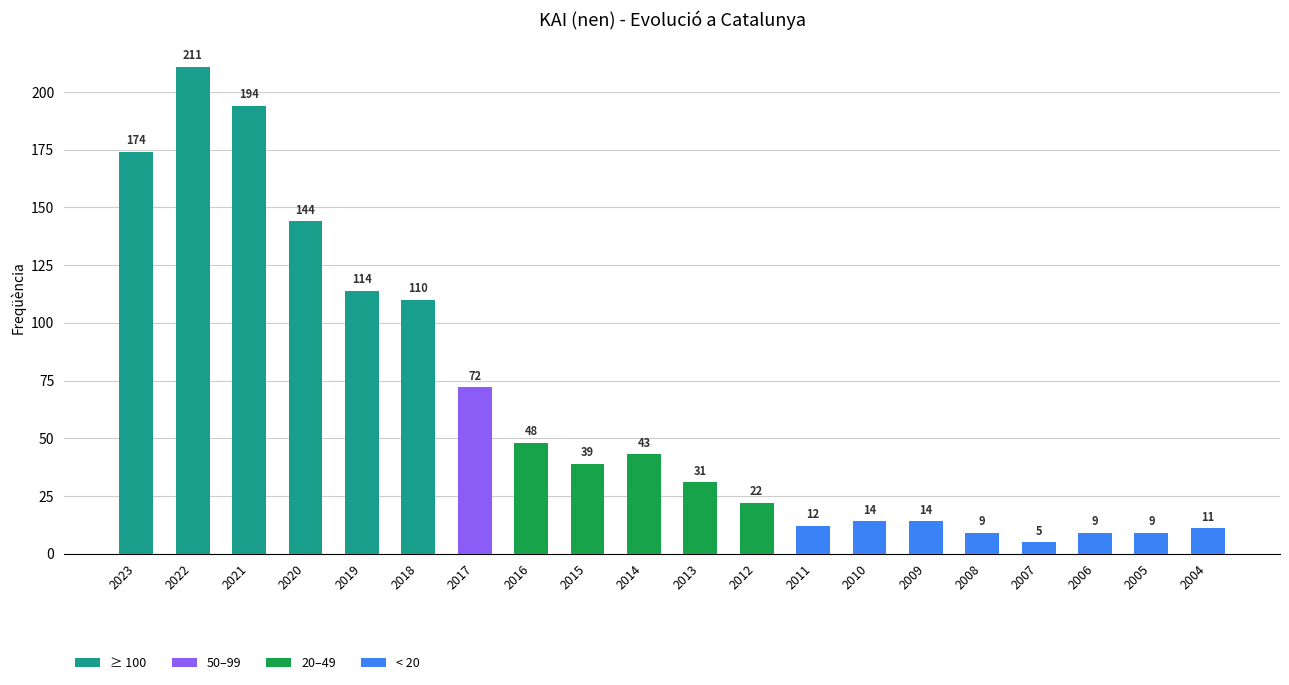

Are the bars horizontal?

No